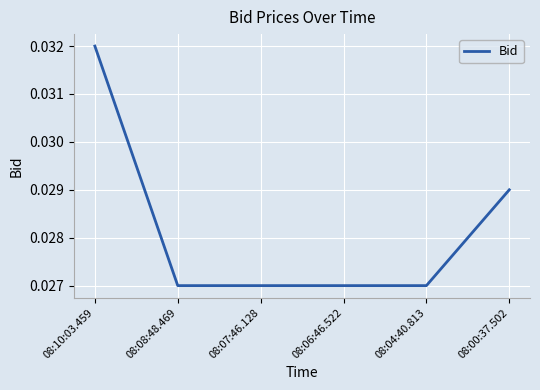

The chart shows a value of 0.1 at 08:10:03.459. True or false?

False